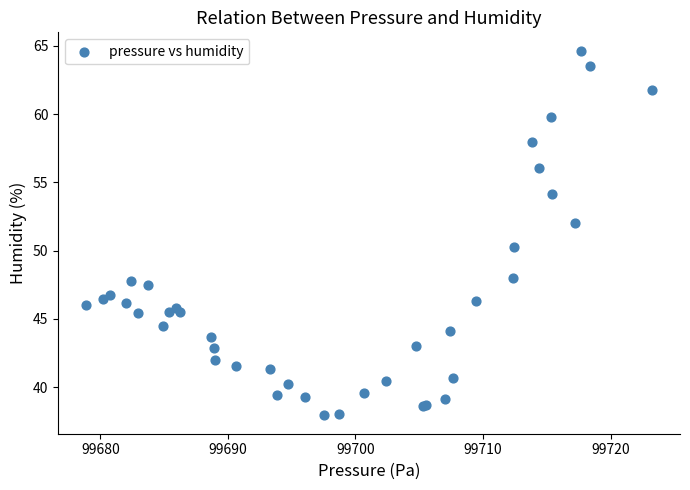

What Y value in the scatter plot is closest to 51?

50.3